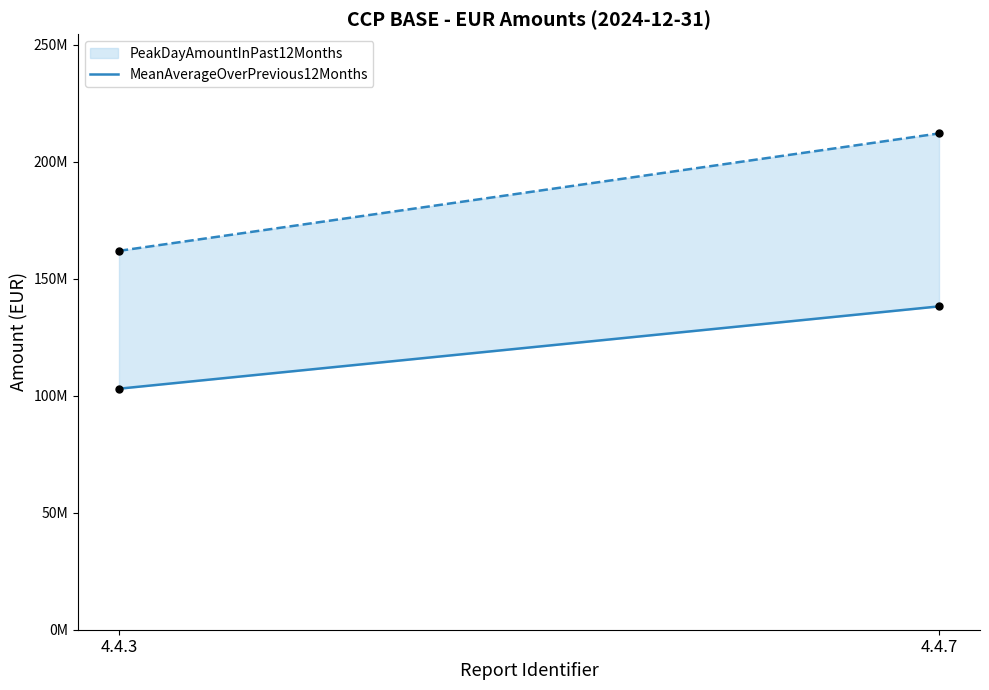

Approximately how many times larger is the value at 4.4.7 compared to 4.4.3?

1.3